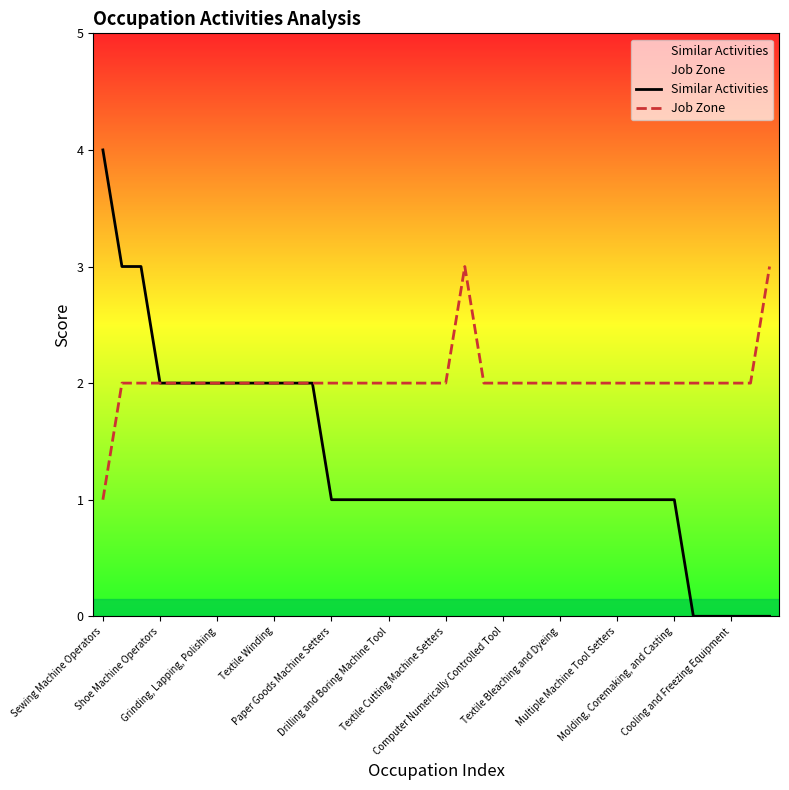

What is the maximum value for Job Zone?

3